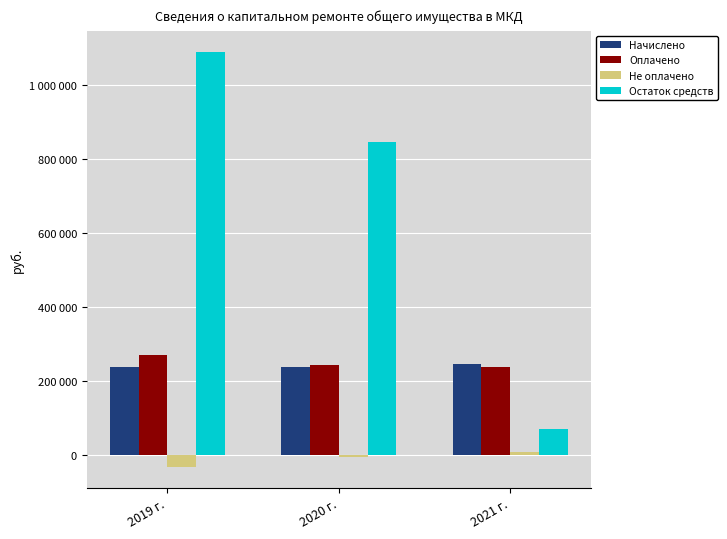

True or false: Остаток средств has a value of 1091753.1 at 2019 г..

True